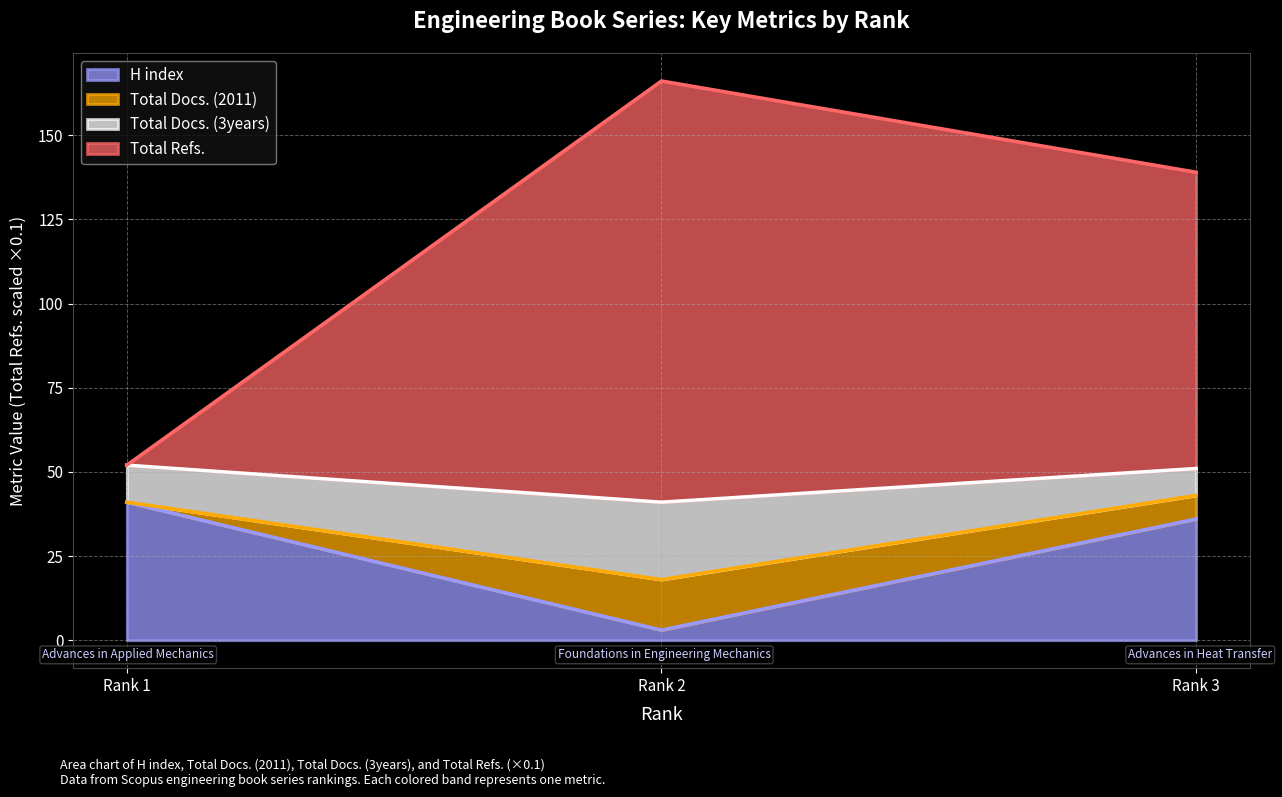

Reading left to right, transcribe the values for H index.

41.0	3.0	36.0